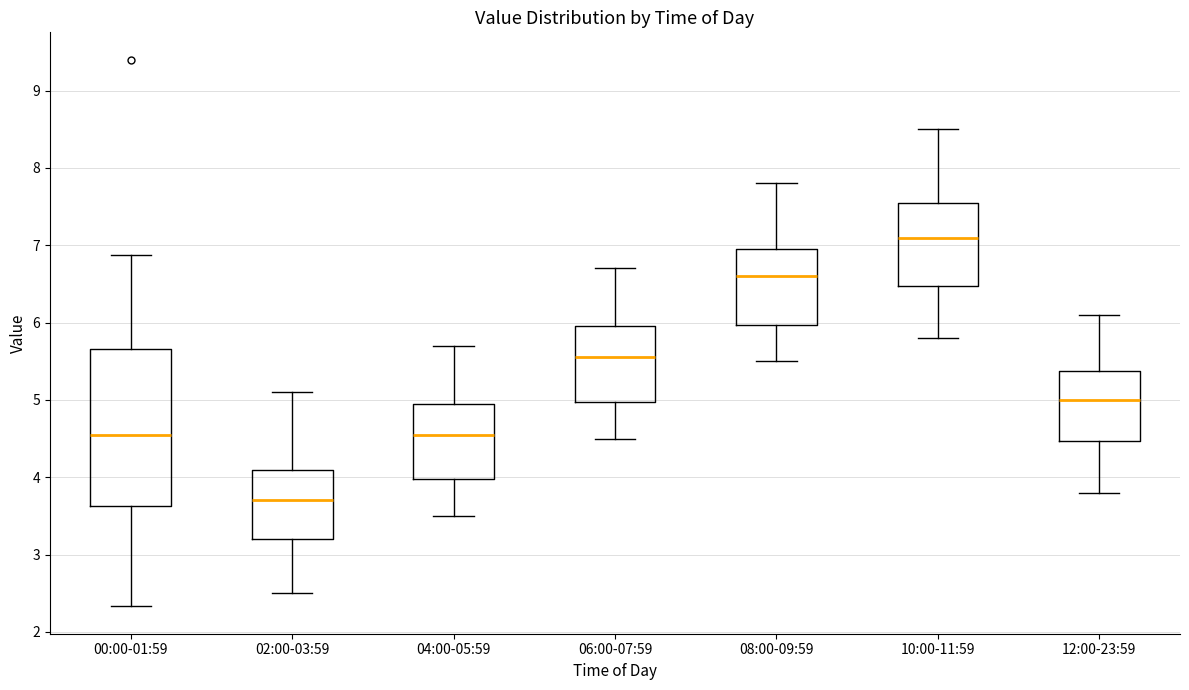

Comparing the boxes themselves (not the whiskers), which one is the tallest?

00:00-01:59